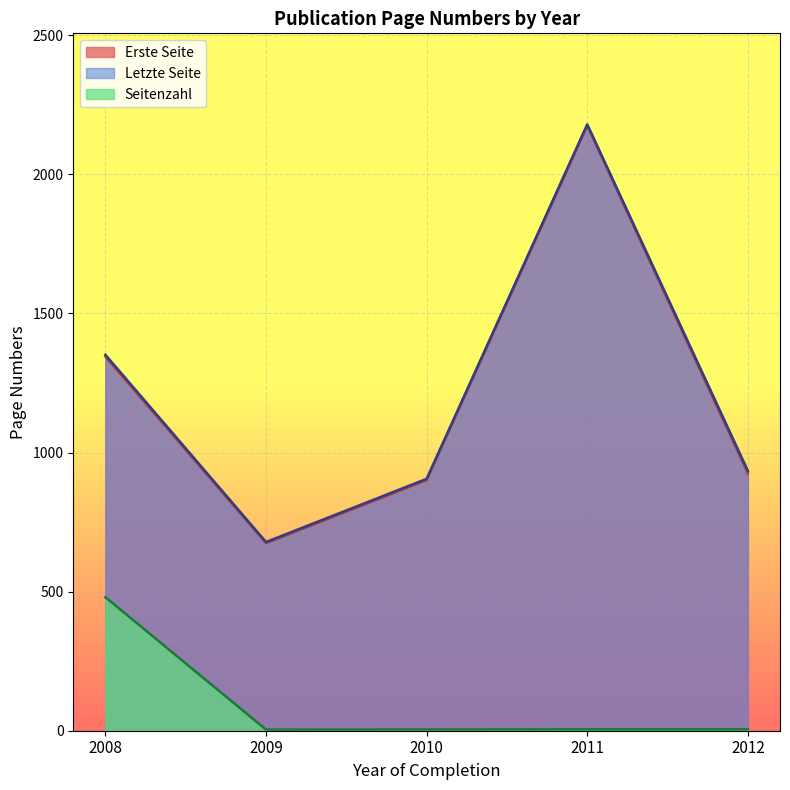

The value of Seitenzahl at 2011 is 5. True or false?

True